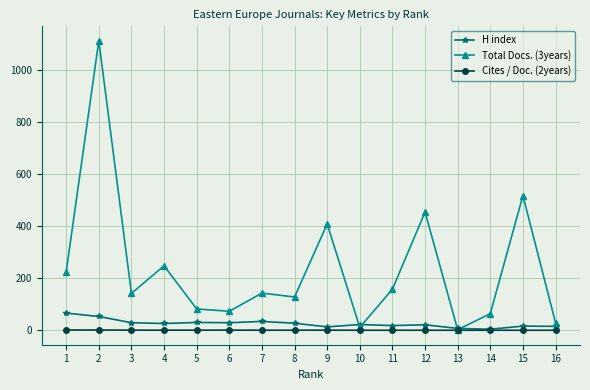

At how many categories does at least one series exceed 828?

1